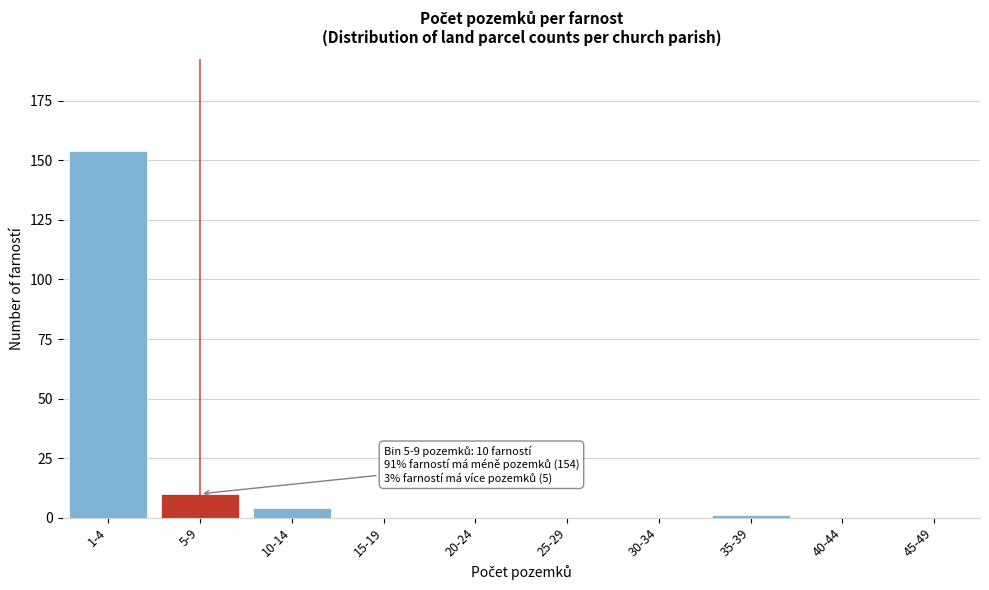

Reading left to right, extract all data points from this chart.

1-4=154	5-9=10	10-14=4	15-19=0	20-24=0	25-29=0	30-34=0	35-39=1	40-44=0	45-49=0